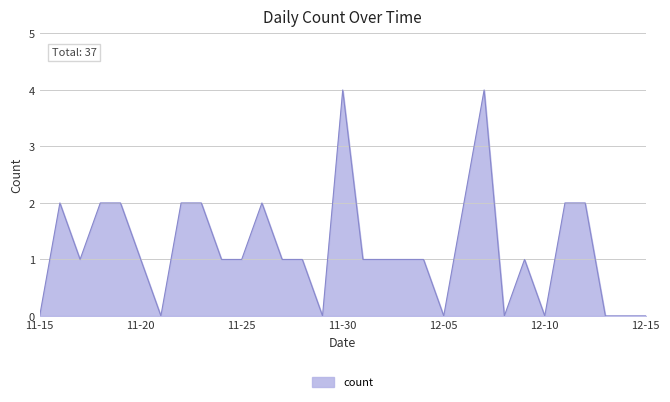

Reading left to right, list all the values displayed in this chart.

0	2	1	2	2	1	0	2	2	1	1	2	1	1	0	4	1	1	1	1	0	2	4	0	1	0	2	2	0	0	0